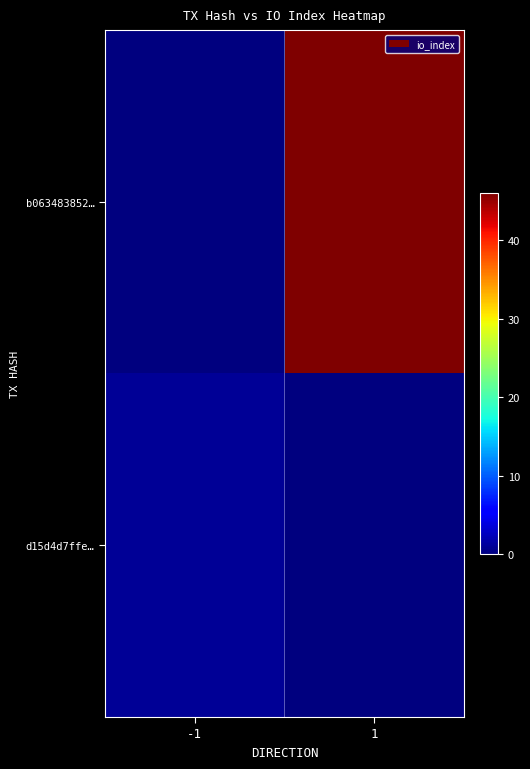

Which category has the highest value across all series?

1